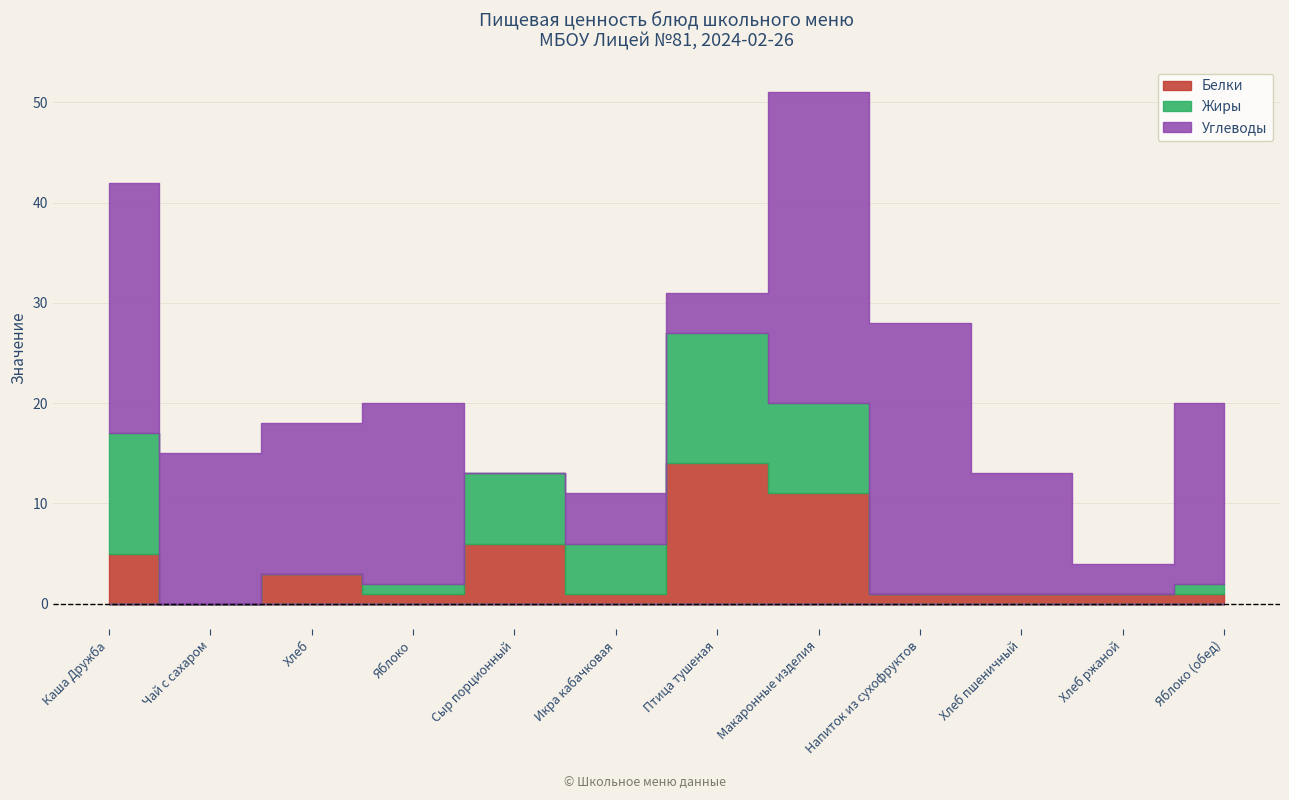

At which label is Углеводы closest to 15?

Чай с сахаром